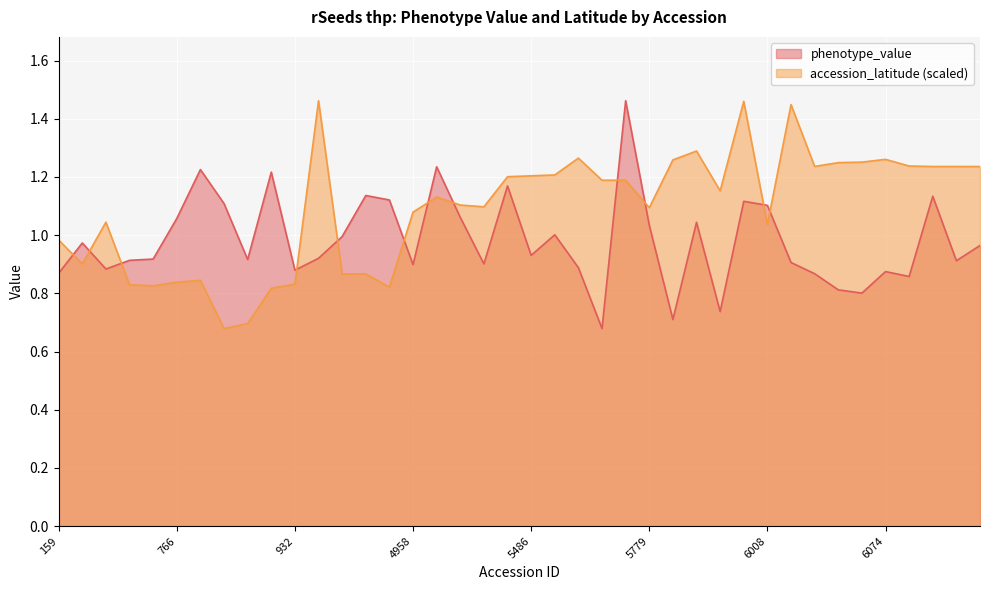

In accession_latitude, how many points are higher than both neighbors (excluding endpoints)?

10